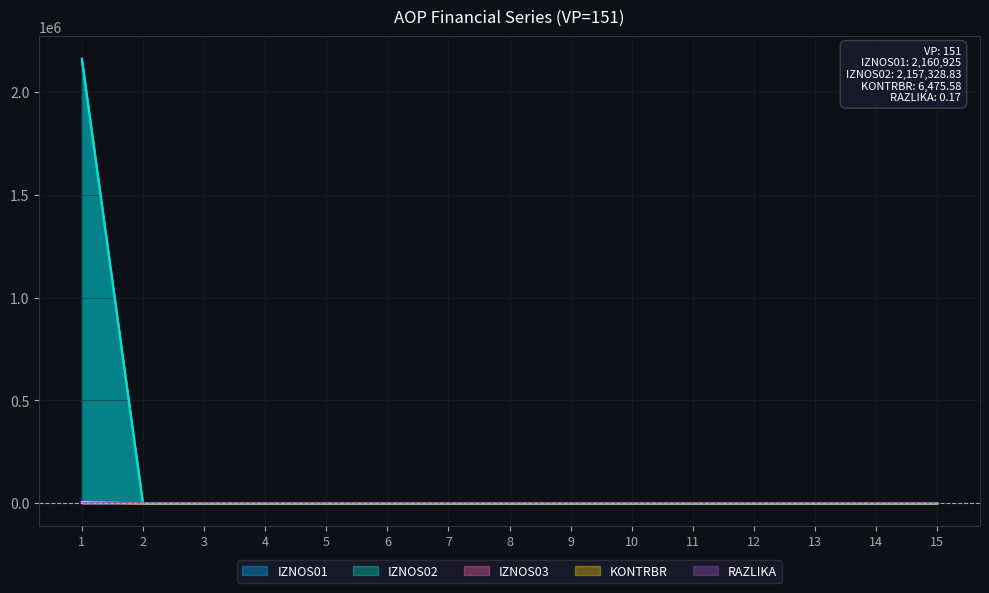

Which series has the widest spread of values?

IZNOS01